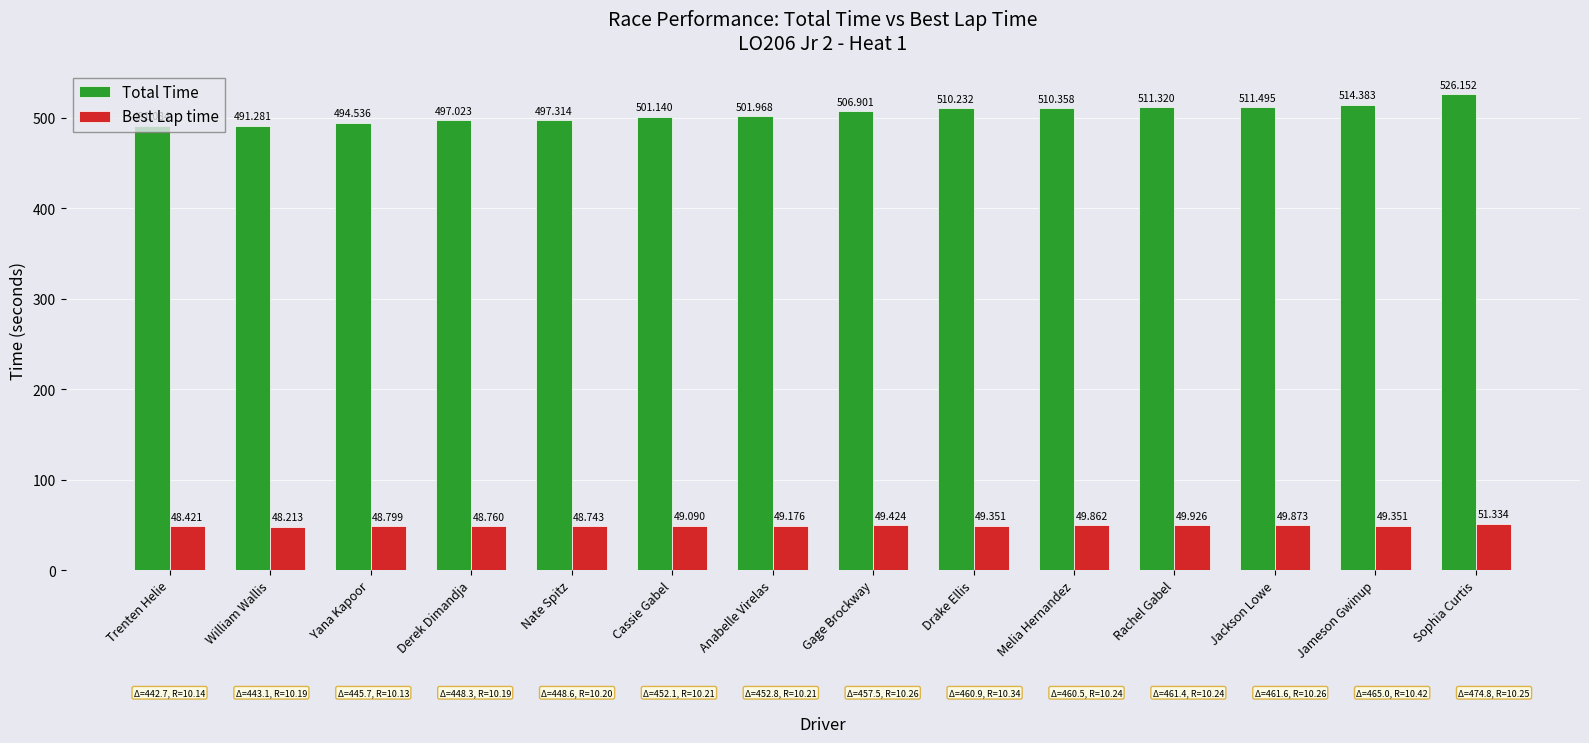

Rank the series by their average value, from lowest to highest.

Best Lap time, Total Time